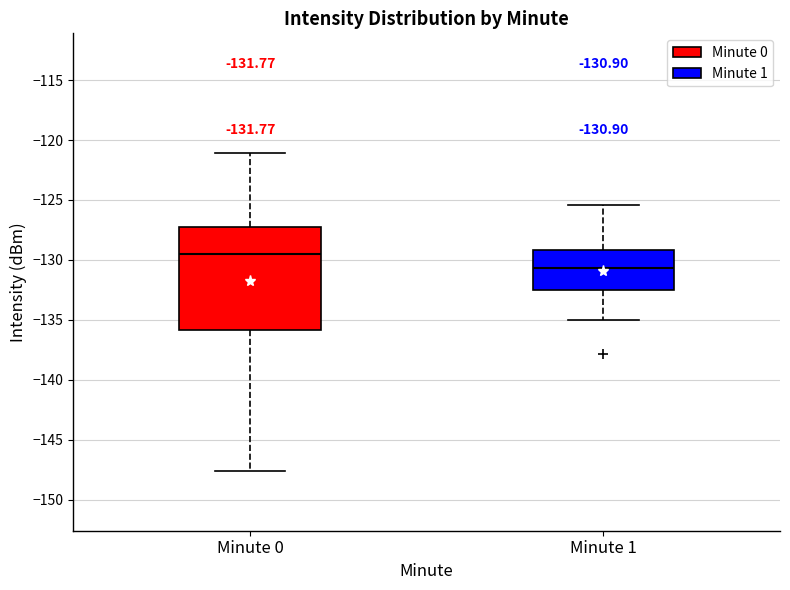

Which box has the highest median line?

Minute 0